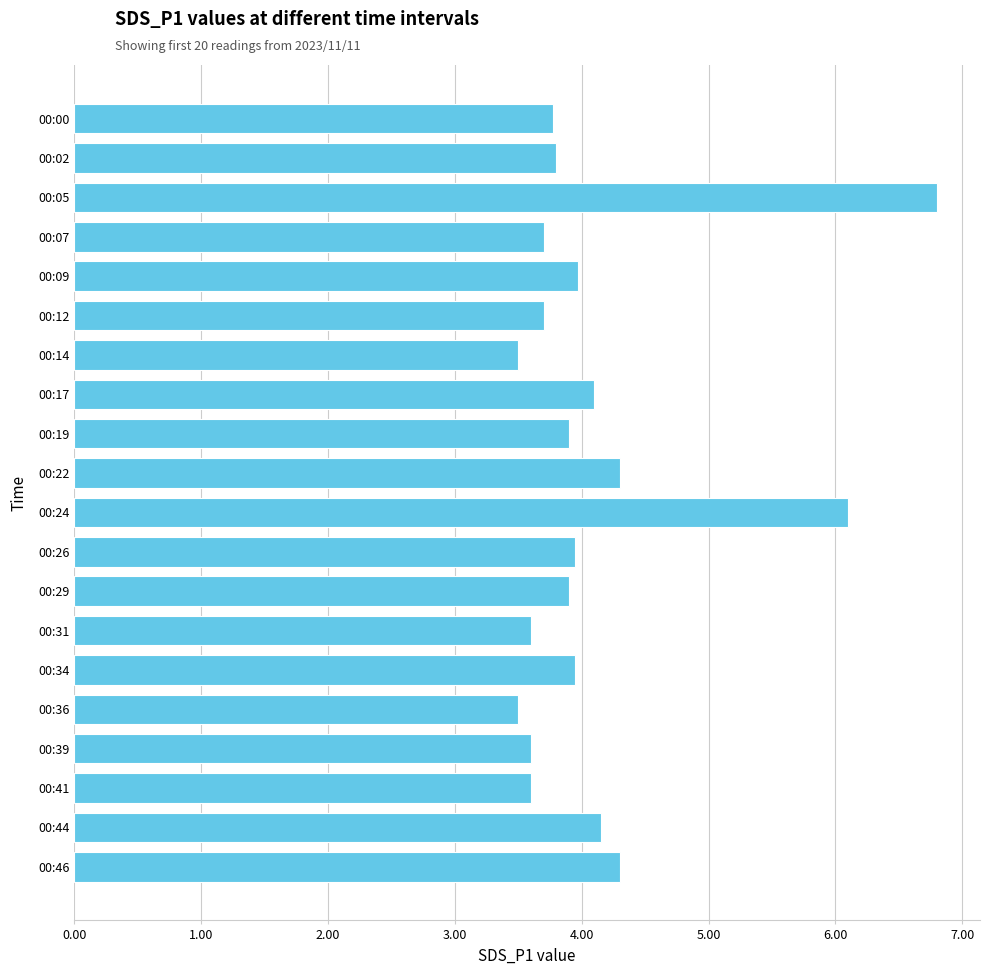

The value at 00:24 is 8.9. True or false?

False